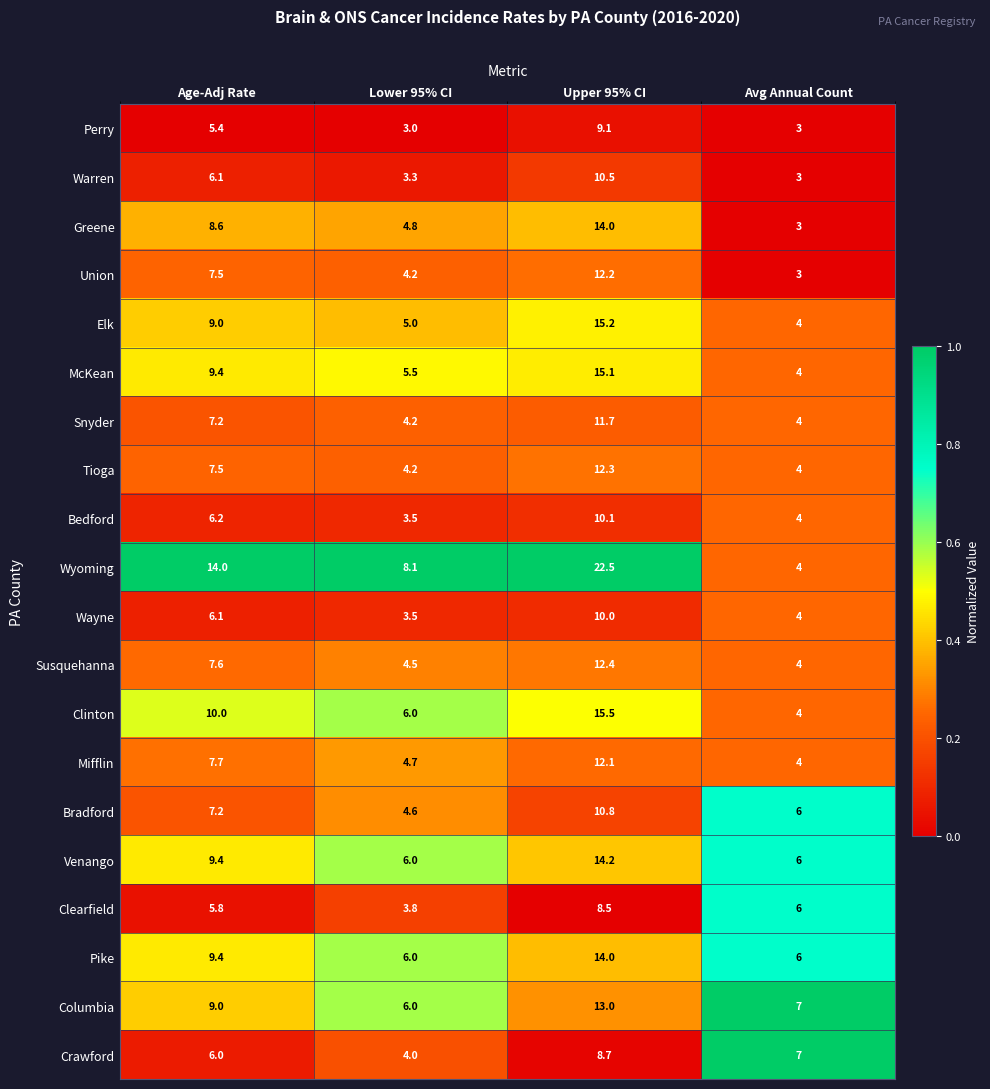

List the labels in order of McKean value, smallest first.

Avg Annual Count, Lower 95% CI, Age-Adj Rate, Upper 95% CI